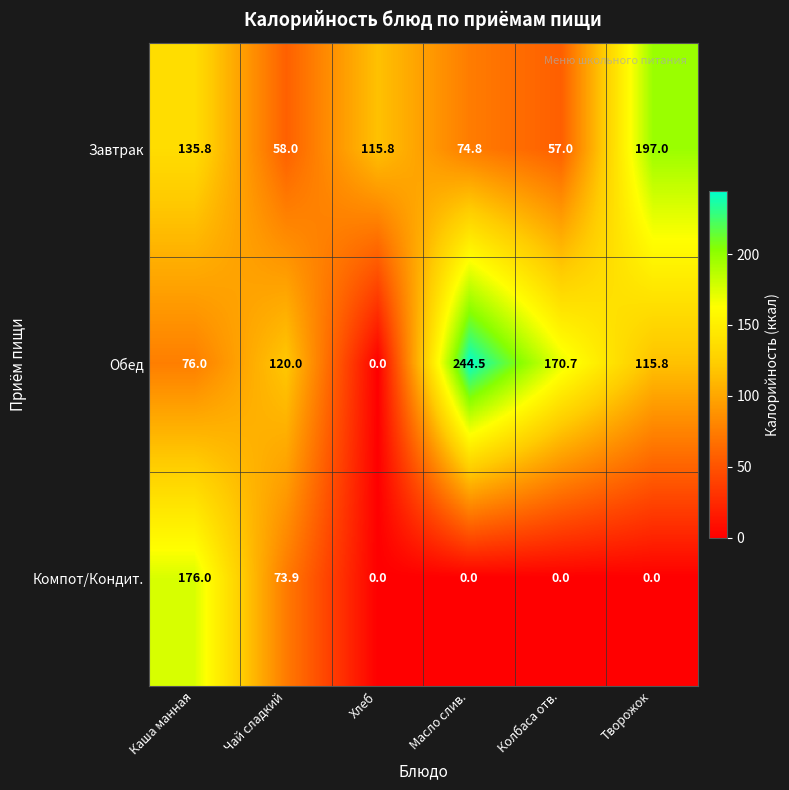

What is the sum of all Компот/Кондит. values?

249.9